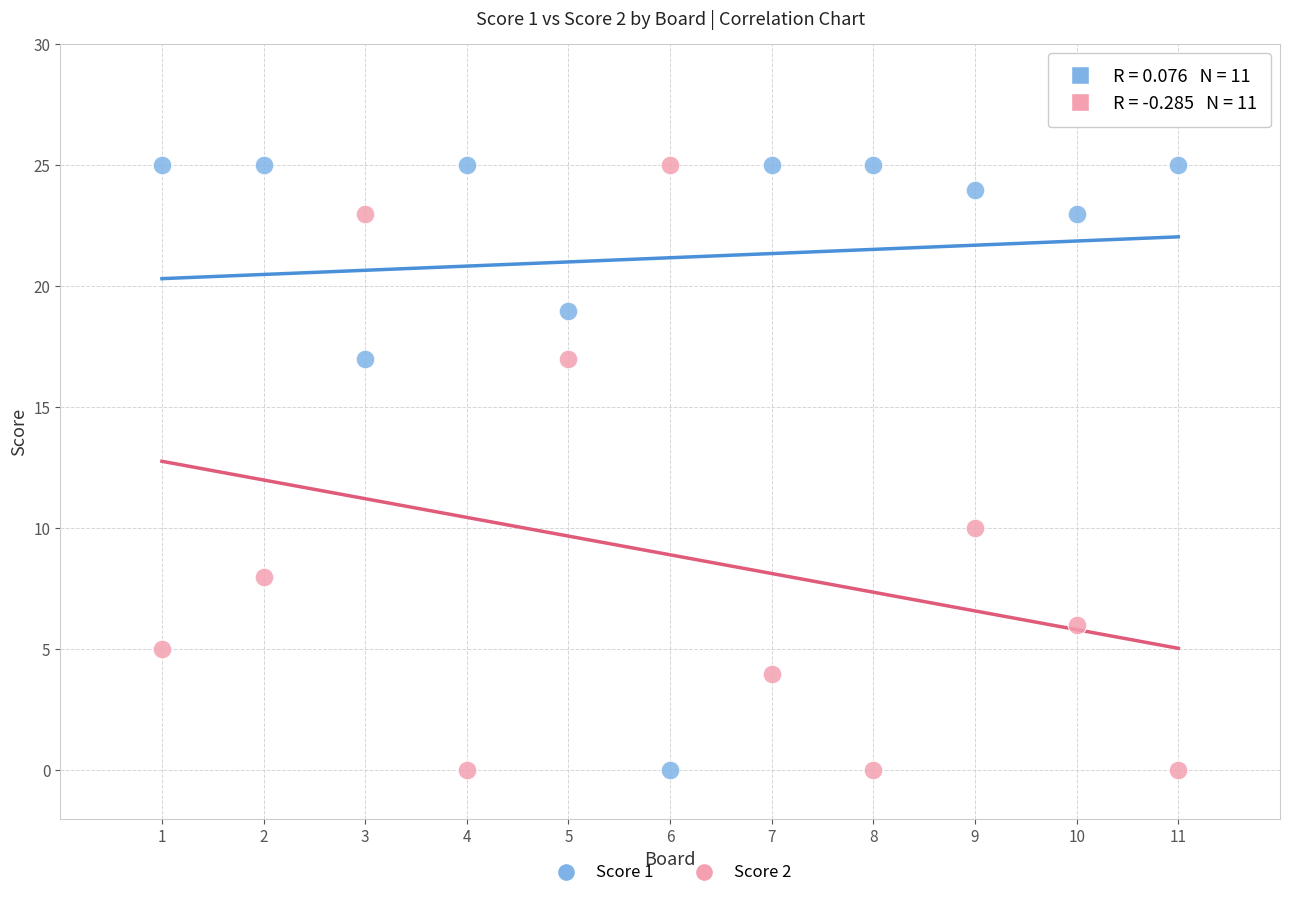

Across all series, what Y value is closest to 12?

10